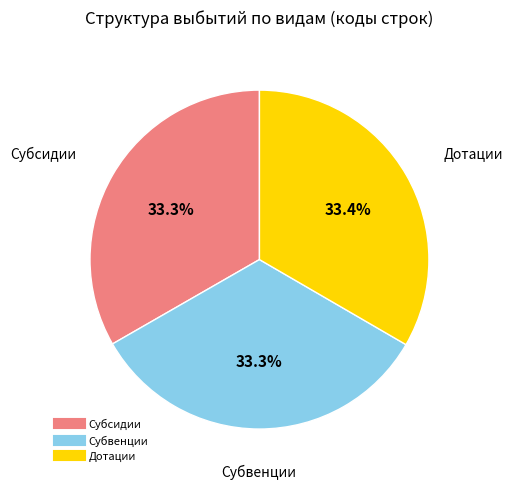

Is there a majority slice in this chart?

No